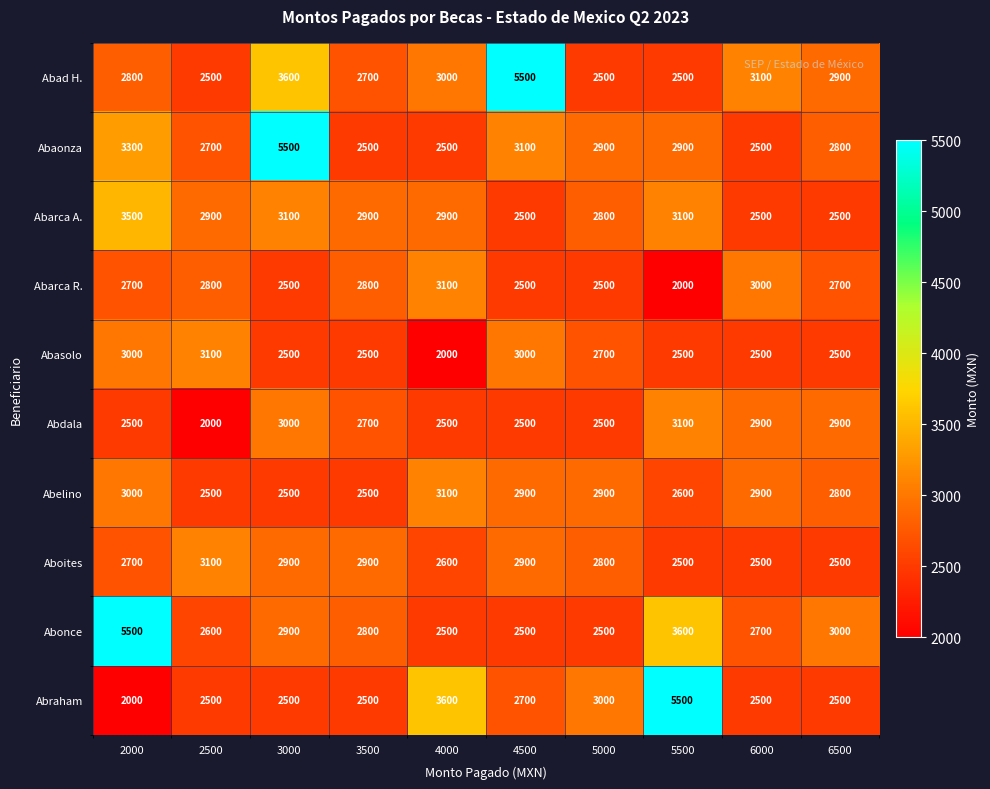

What is the minimum value shown in the chart?

2000